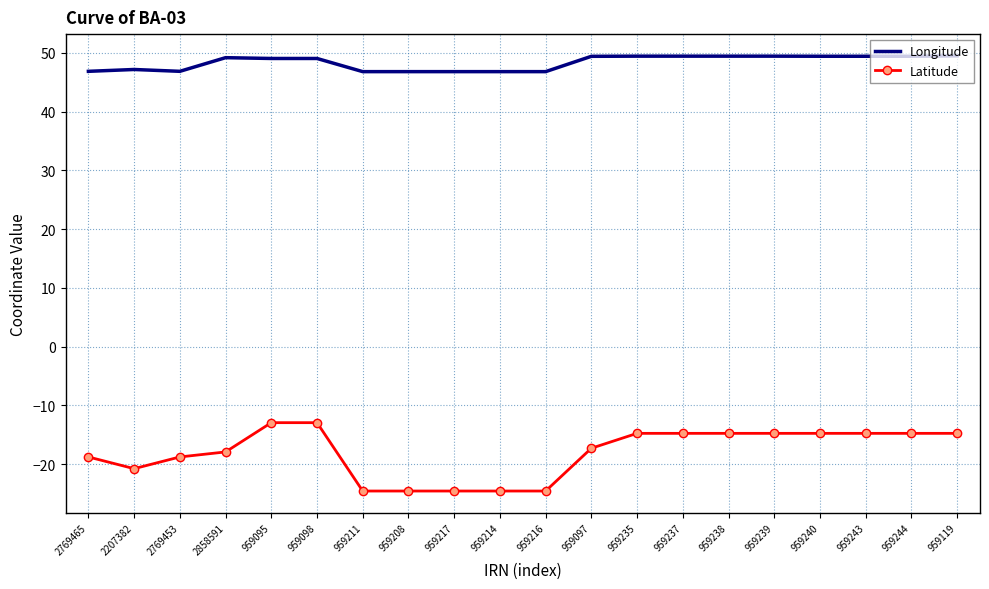

What is the difference between the highest and lowest values at 959098?

62.0